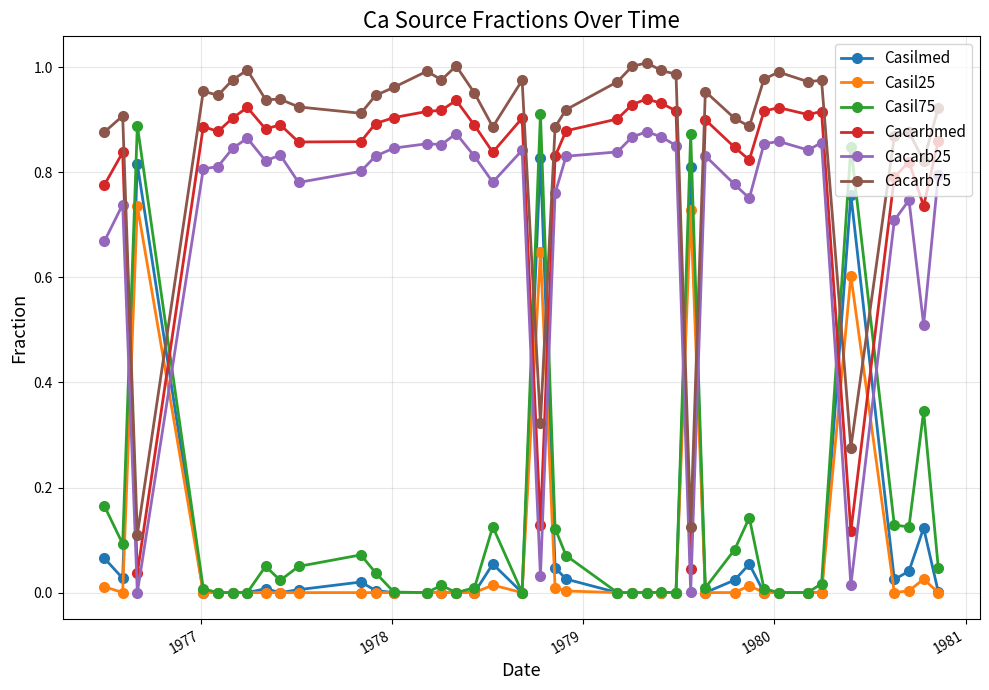

True or false: Cacarb25 and Cacarb75 cross at least once.

False